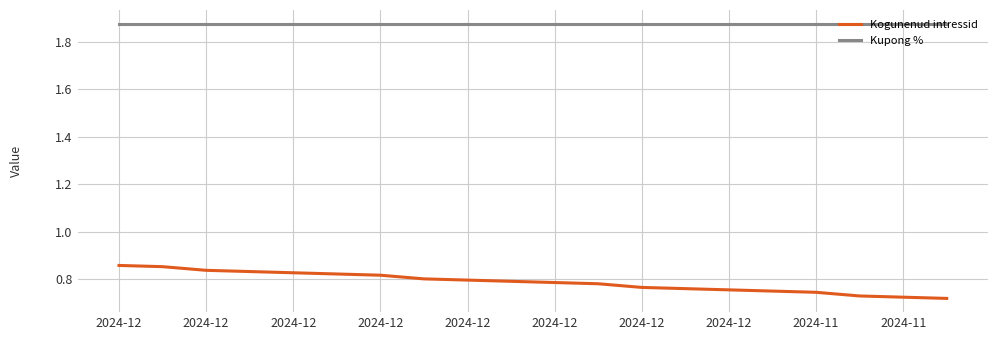

True or false: Kogunenud intressid and Kupong % cross at least once.

False